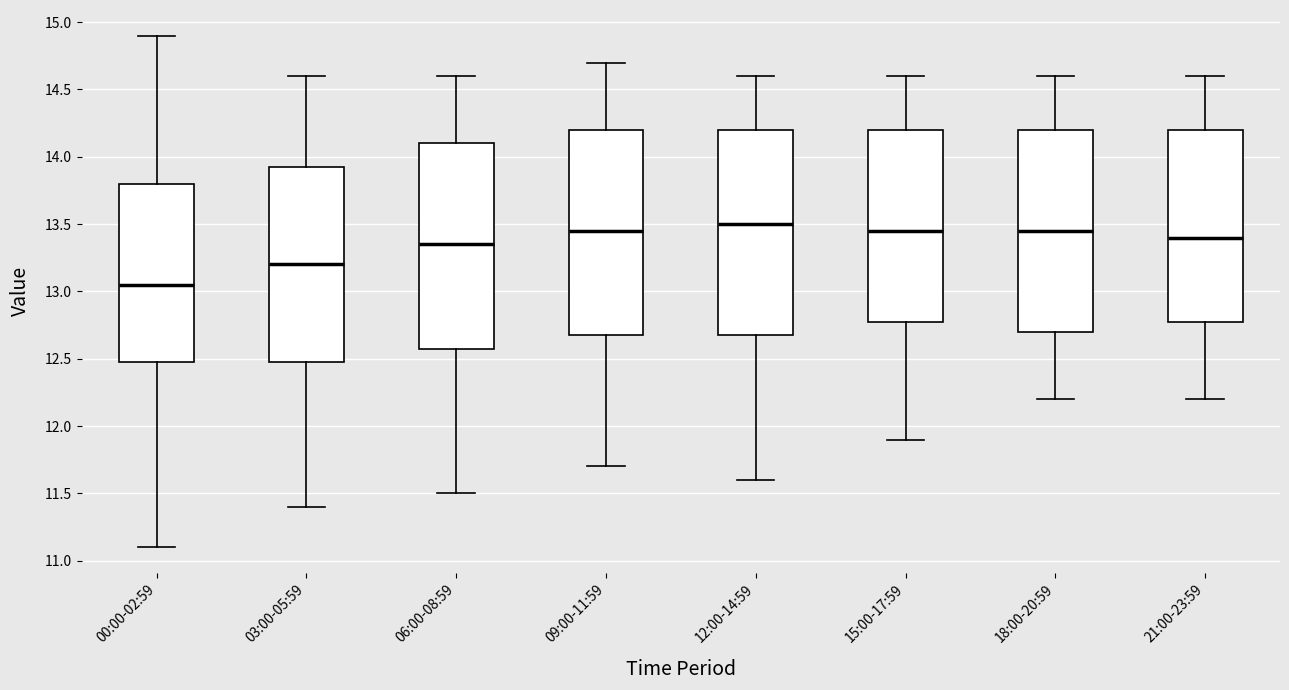

Reading left to right, transcribe this box plot: for each box, give where its median line is, the range the box spans, and where its two whiskers end, as read against the y-axis. The values are not printed on the chart, so give them approximately, as read against the axis.

00:00-02:59: median 13.05, box 12.50 to 13.80, whiskers 11.10 to 14.90
03:00-05:59: median 13.20, box 12.50 to 13.95, whiskers 11.40 to 14.60
06:00-08:59: median 13.35, box 12.60 to 14.10, whiskers 11.50 to 14.60
09:00-11:59: median 13.45, box 12.70 to 14.20, whiskers 11.70 to 14.70
12:00-14:59: median 13.50, box 12.70 to 14.20, whiskers 11.60 to 14.60
15:00-17:59: median 13.45, box 12.80 to 14.20, whiskers 11.90 to 14.60
18:00-20:59: median 13.45, box 12.70 to 14.20, whiskers 12.20 to 14.60
21:00-23:59: median 13.40, box 12.80 to 14.20, whiskers 12.20 to 14.60